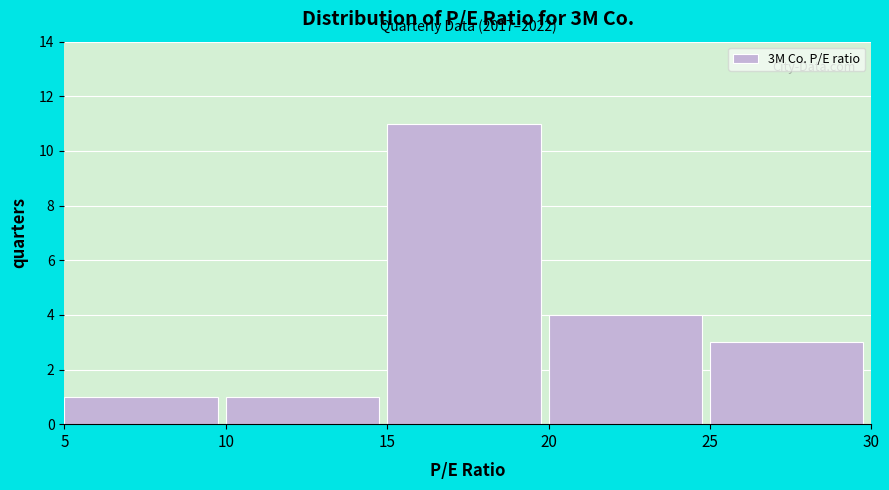

Which range on the x-axis has the tallest bar?

15 to 20